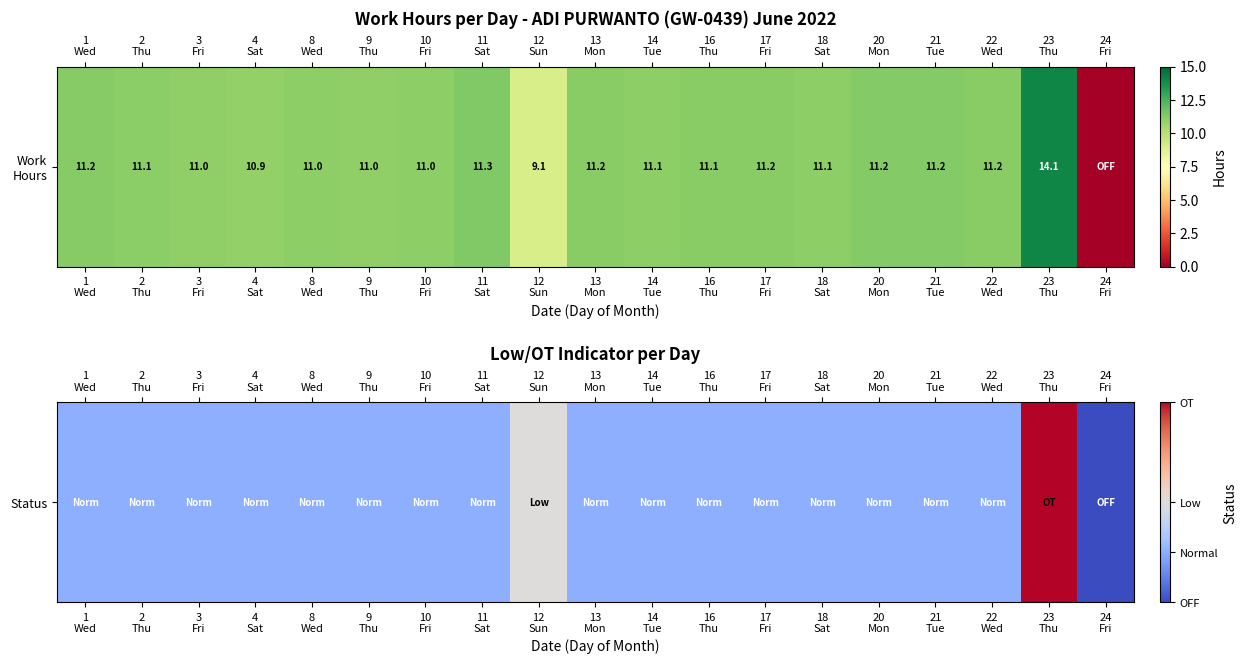

Which label corresponds to the largest value in the chart?

23
Thu